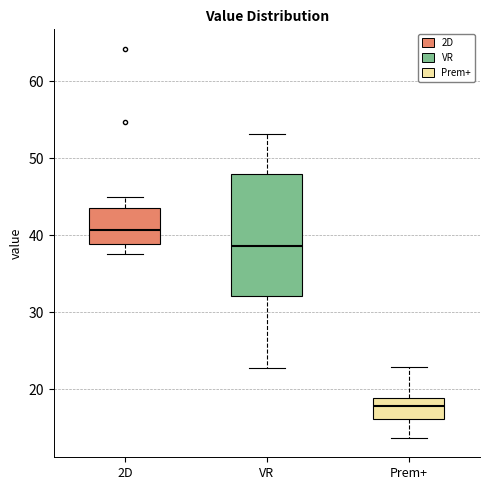

Where does the lower whisker of the box for Prem+ end on the y-axis? The values are not printed on the chart, so give them approximately, as read against the axis.

14